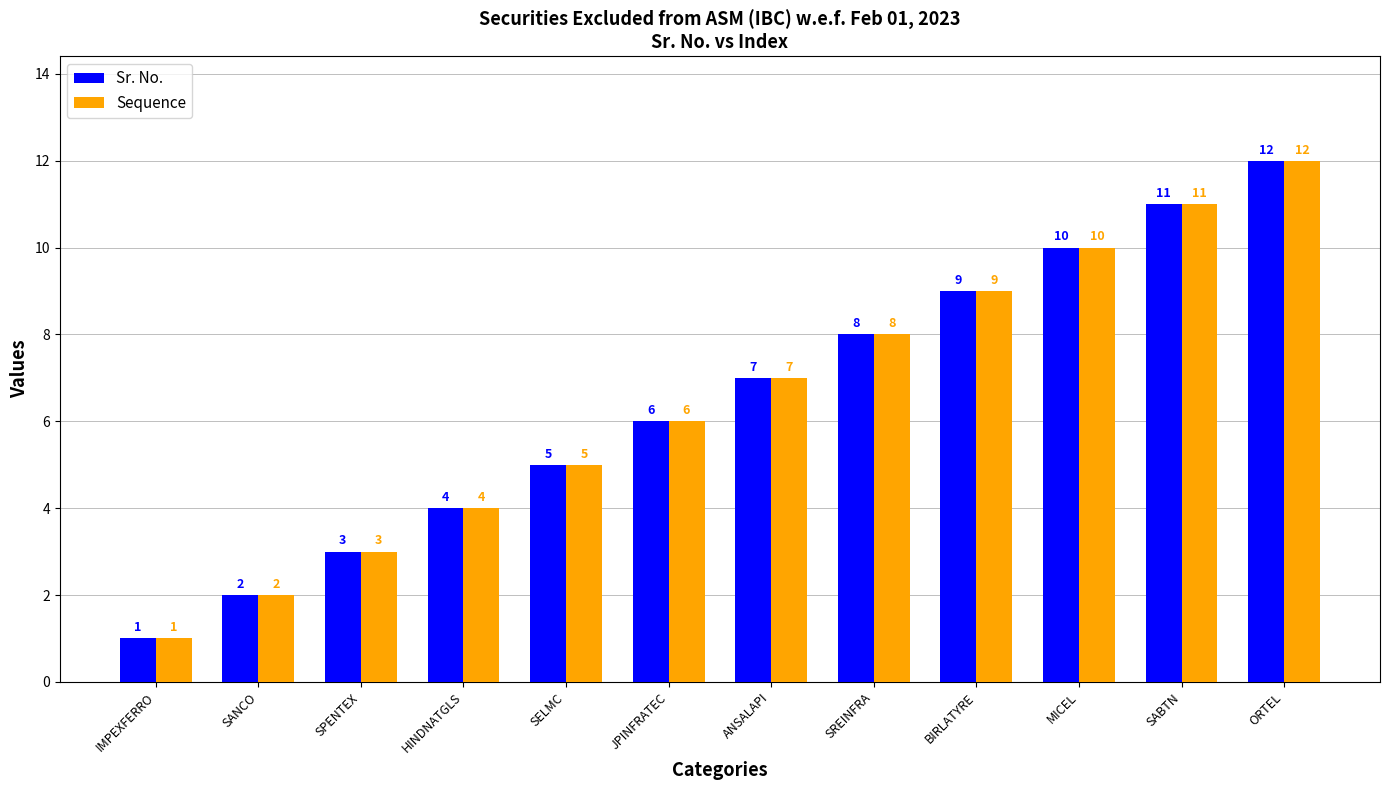

How many data points in Sr. No. are less than 7?

6